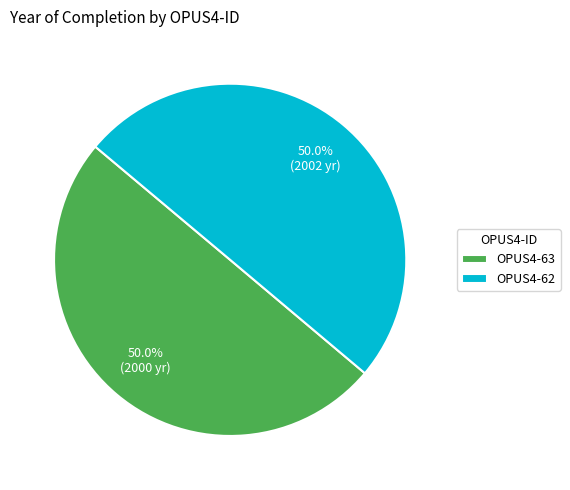

Approximately how many times larger is the value at OPUS4-63 compared to OPUS4-62?

1.0